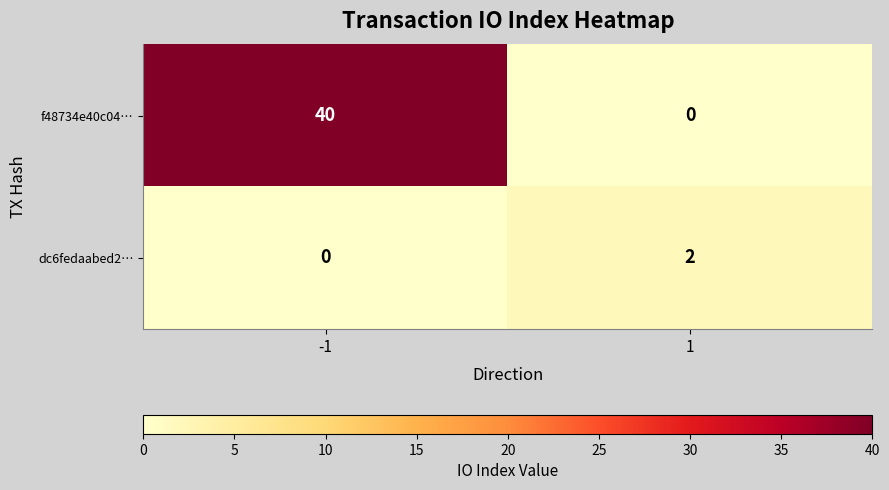

Count the number of categories in the chart.

2